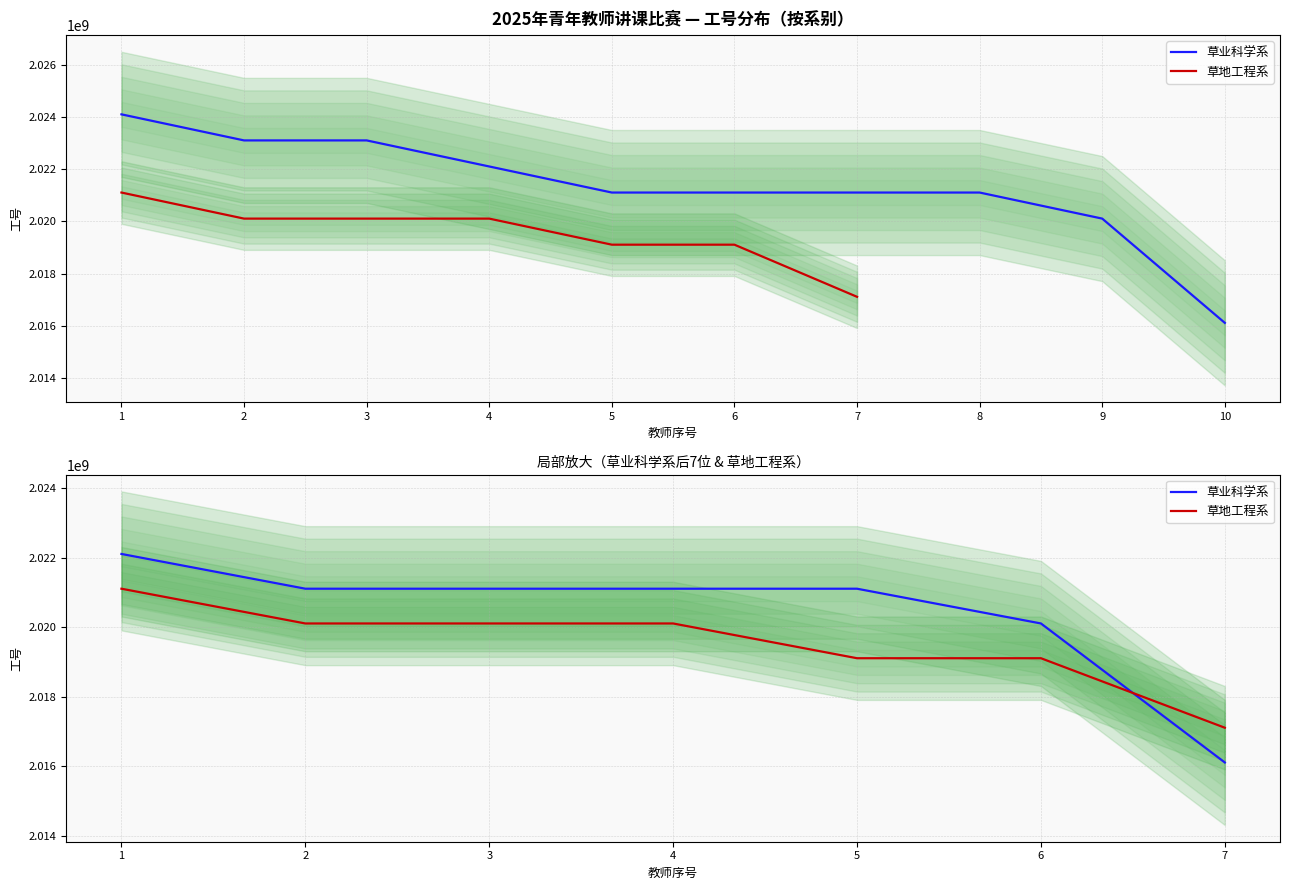

Is it true that 草地工程系 equals 2020110078 at 3?

True